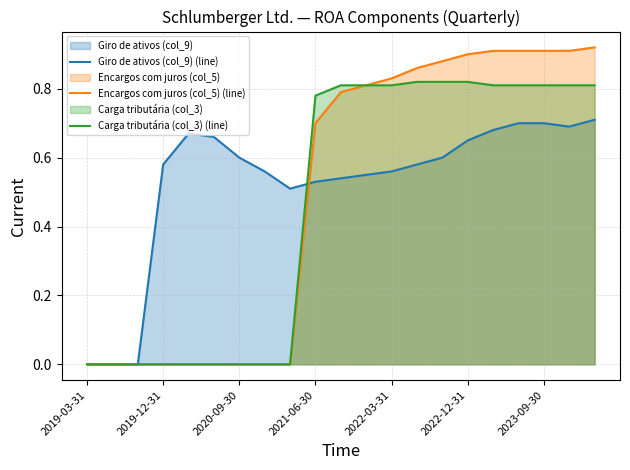

List the series in order of their peak value, lowest first.

Giro de ativos (col_9) (line), Carga tributária (col_3) (line), Encargos com juros (col_5) (line)